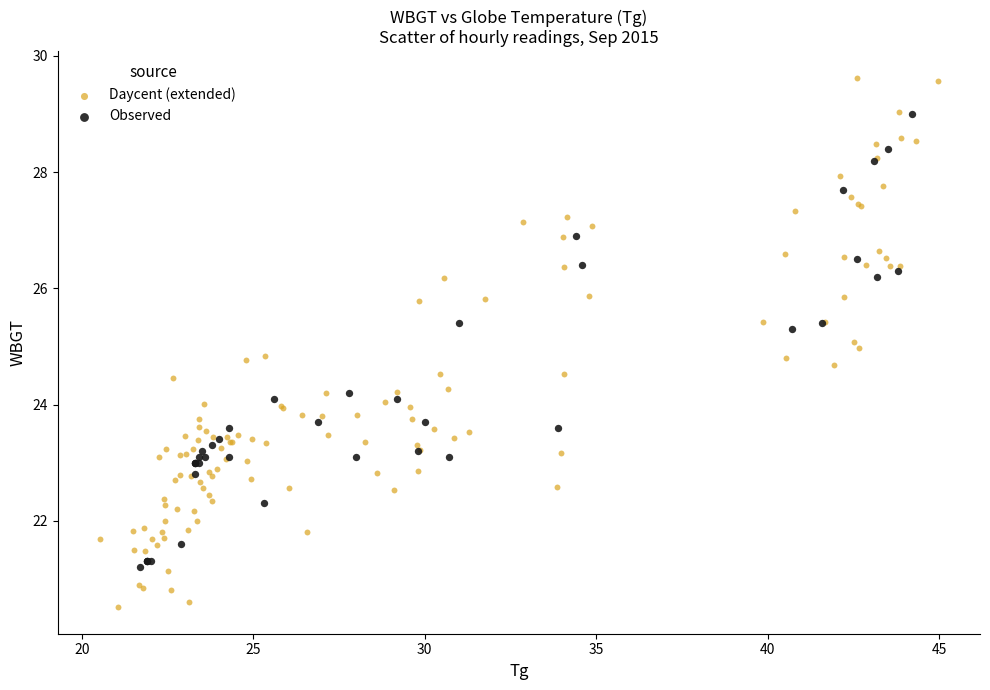

Which series has the widest spread of Y values?

Daycent (extended)